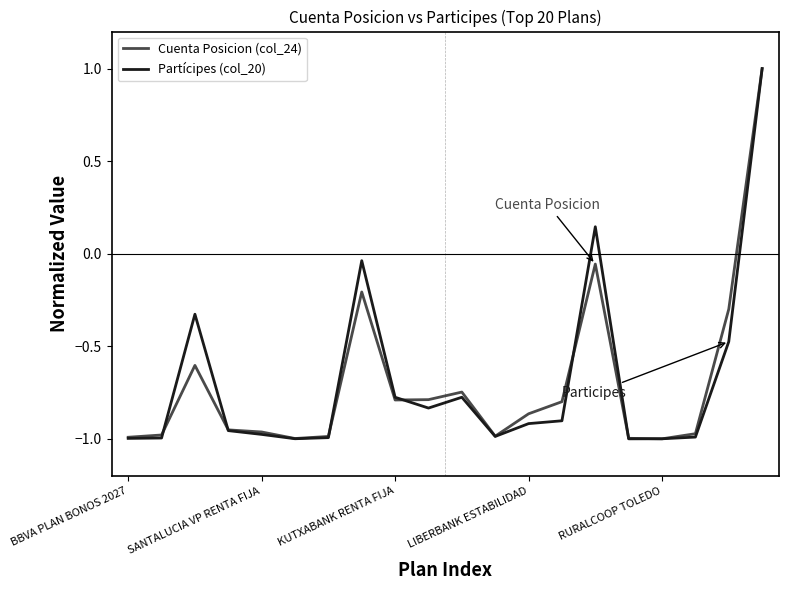

What is the sum of all Cuenta Posicion (col_24) values?

-14.0